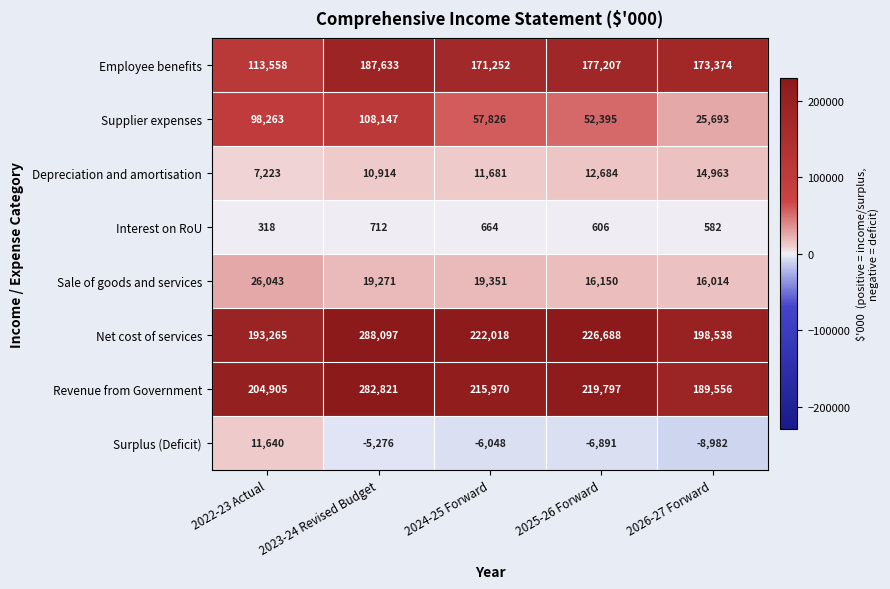

Rank the series by their maximum value, from lowest to highest.

Interest on RoU, Surplus (Deficit), Depreciation and amortisation, Sale of goods and services, Supplier expenses, Employee benefits, Revenue from Government, Net cost of services